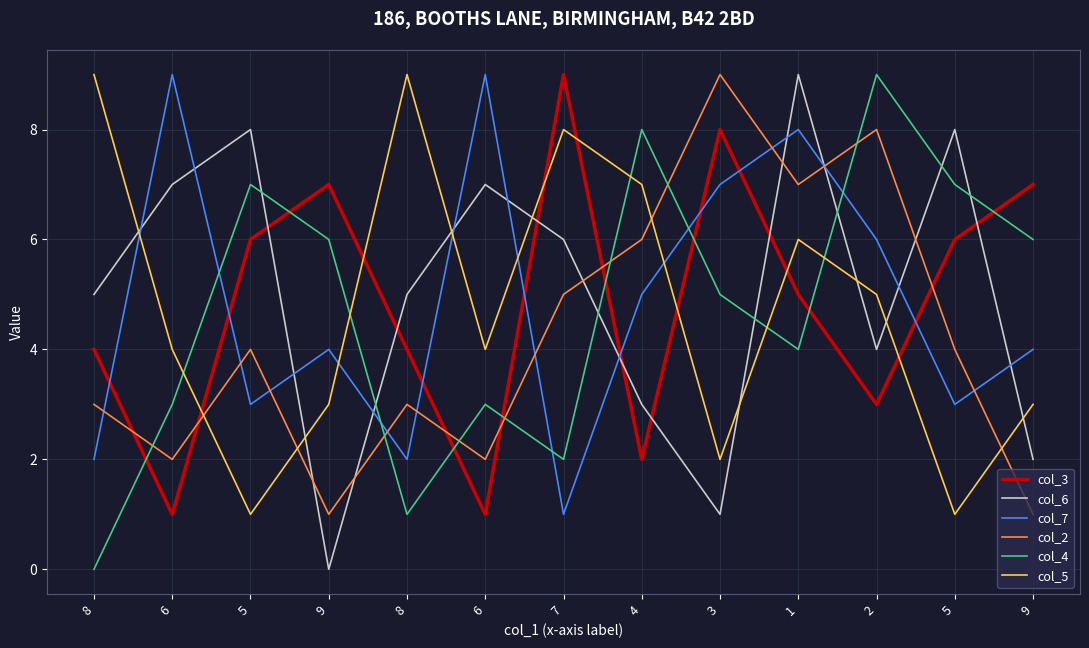

True or false: col_2 and col_5 cross at least once.

True